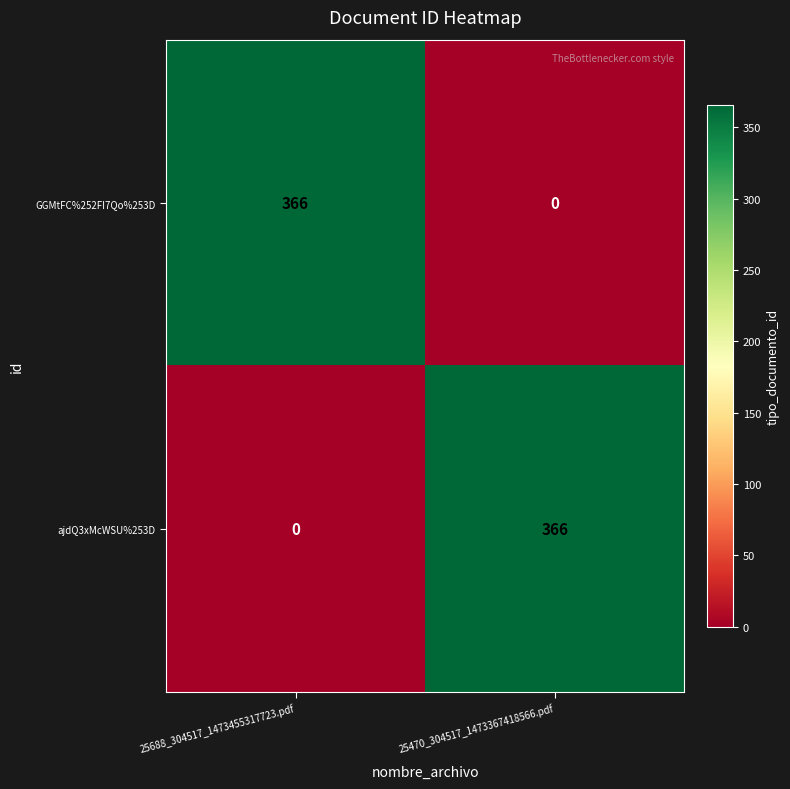

The GGMtFC%252FI7Qo%253D series shows 366 at 25688_304517_1473455317723.pdf. True or false?

True